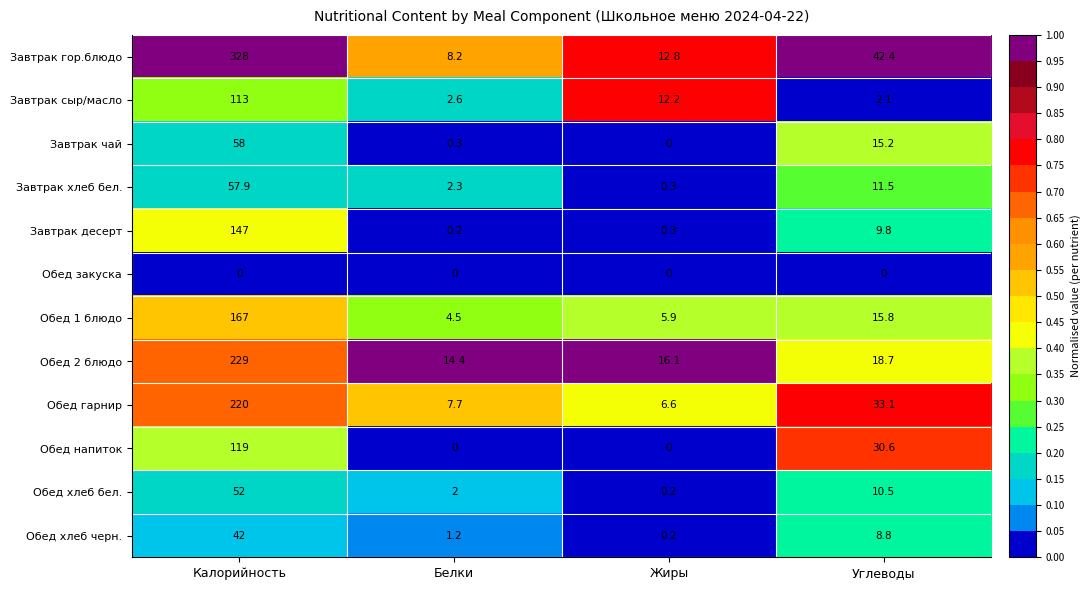

At which category is the sum across all series the highest?

Калорийность